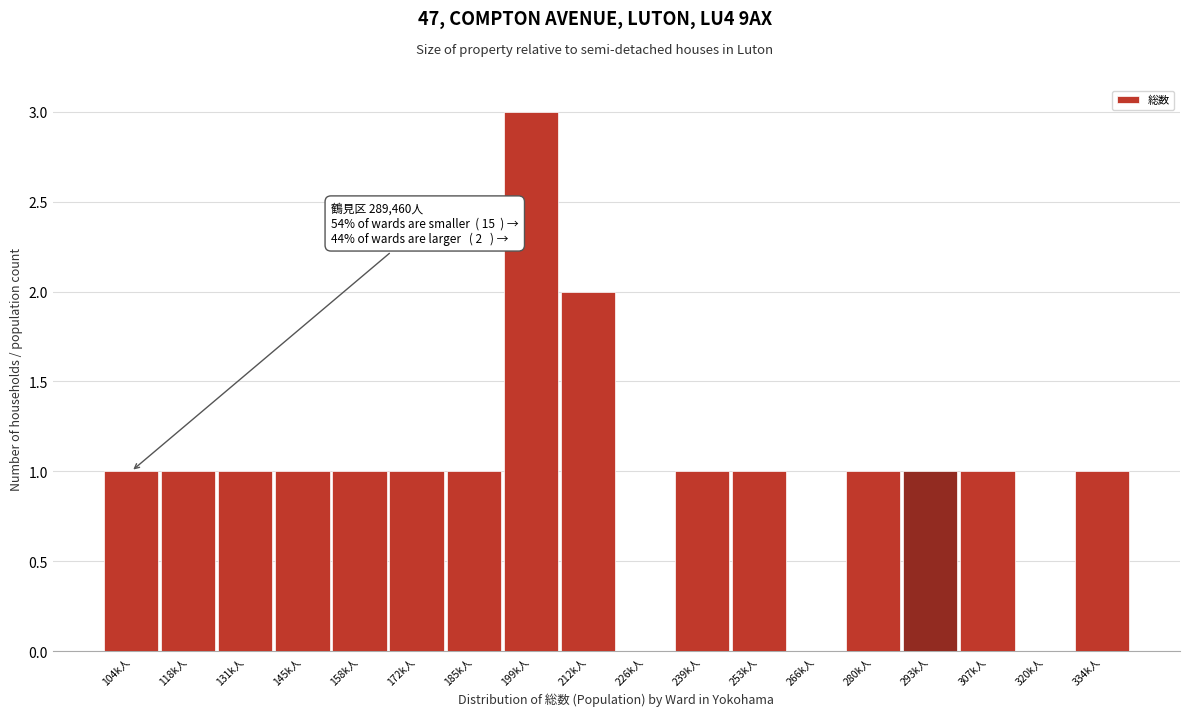

Reading left to right, list all the values displayed in this chart.

104k人=1	118k人=1	131k人=1	145k人=1	158k人=1	172k人=1	185k人=1	199k人=3	212k人=2	226k人=0	239k人=1	253k人=1	266k人=0	280k人=1	293k人=1	307k人=1	320k人=0	334k人=1